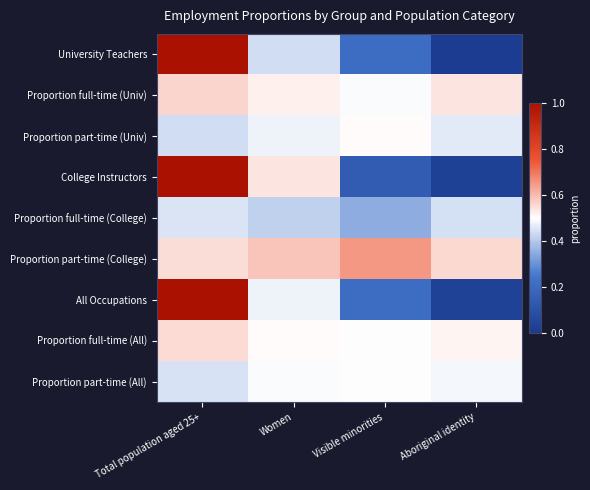

List the series in order of their peak value, highest first.

University Teachers, College Instructors, All Occupations, Proportion part-time (College), Proportion full-time (Univ), Proportion full-time (All), Proportion part-time (Univ), Proportion part-time (All), Proportion full-time (College)